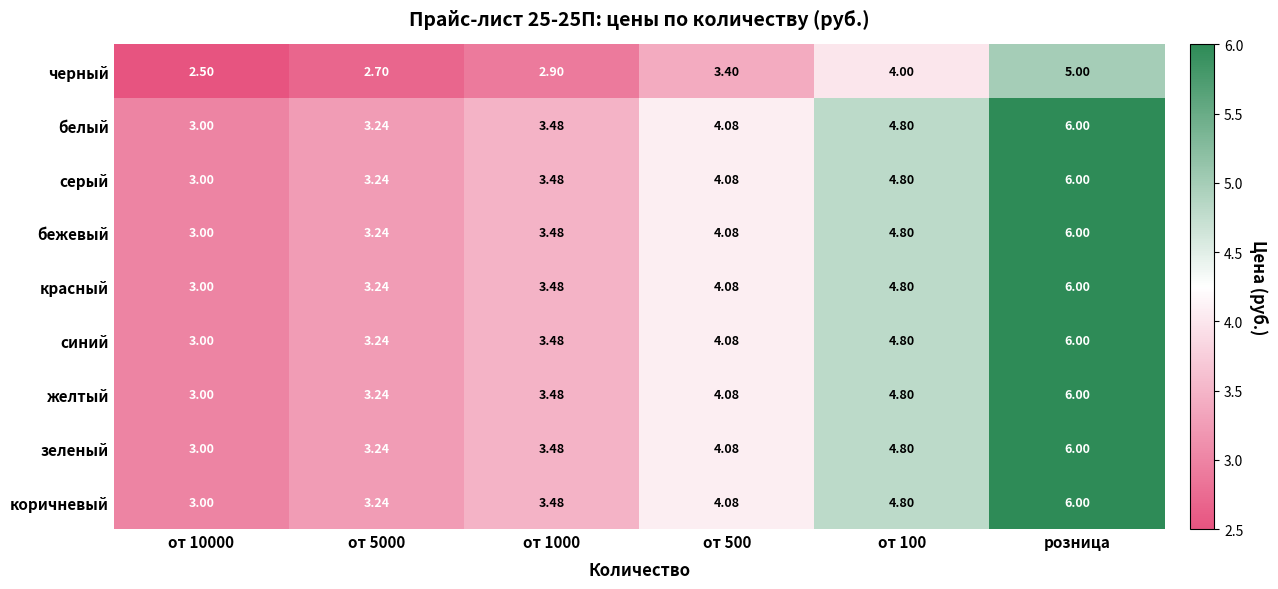

Count the number of categories in the chart.

6